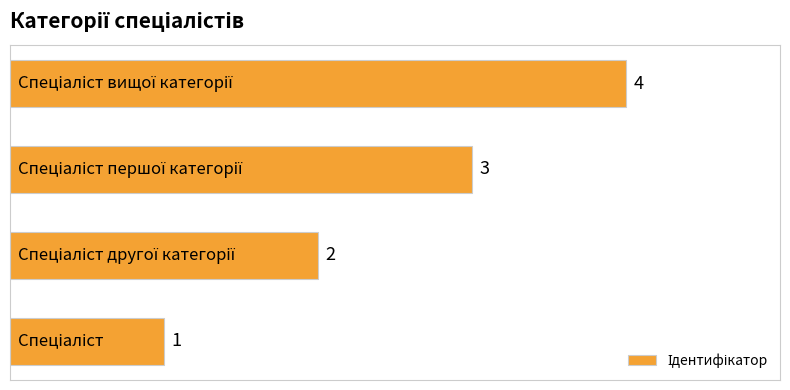

How many values are between 2 and 4?

3